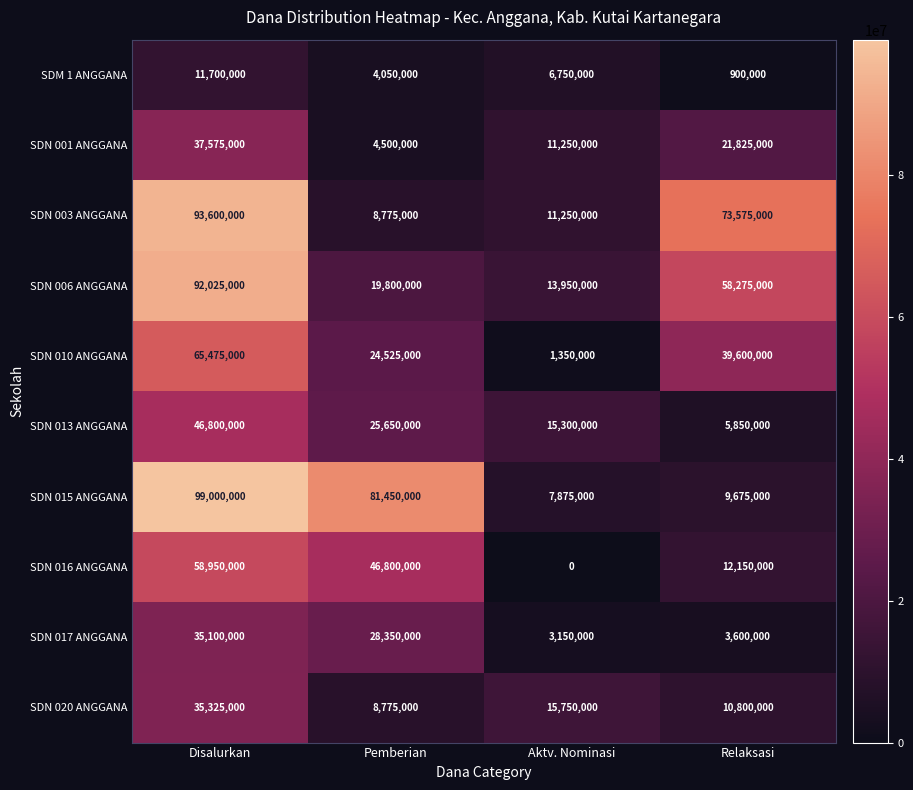

What is the total value across all series at Disalurkan?

575550000